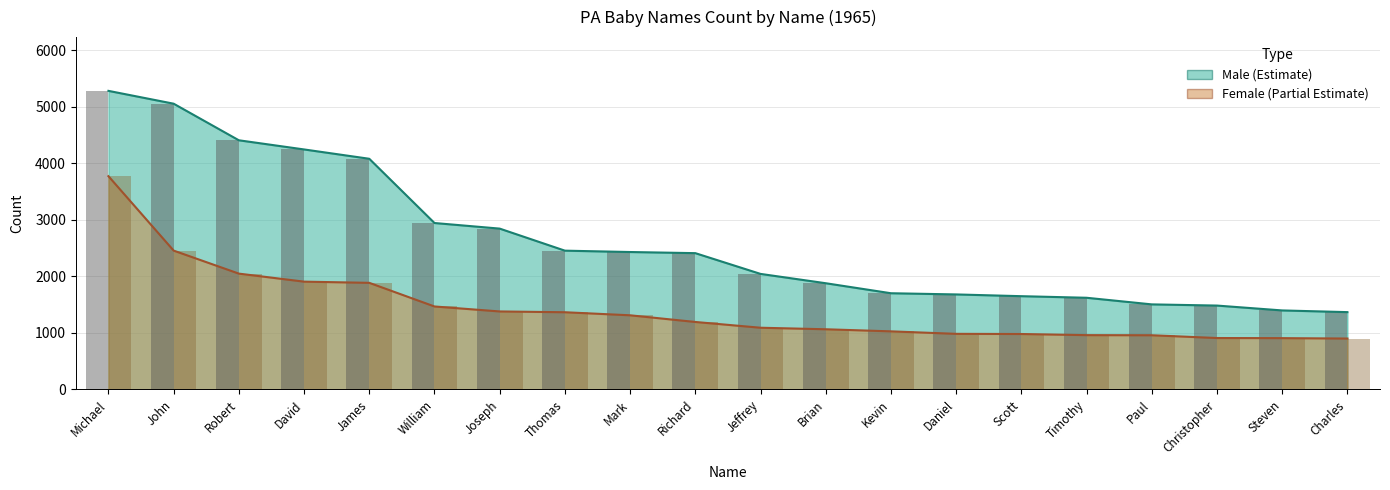

At which label does Female Count reach its peak?

Michael